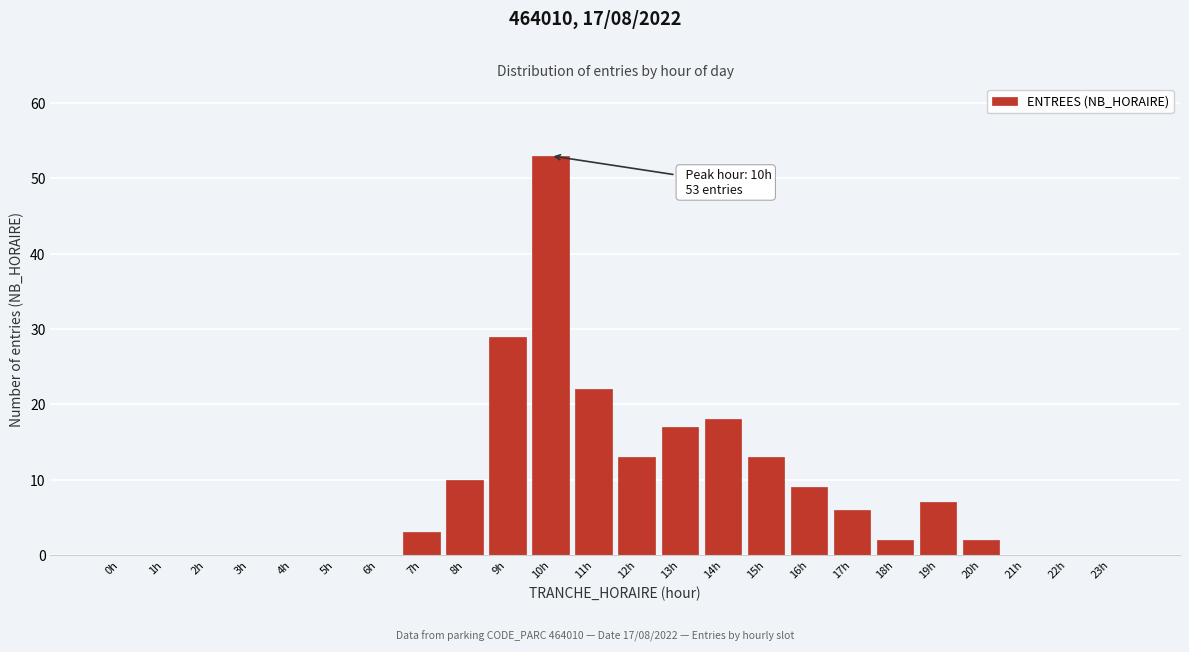

Reading left to right, transcribe all the data shown in this chart.

0h=0	1h=0	2h=0	3h=0	4h=0	5h=0	6h=0	7h=3	8h=10	9h=29	10h=53	11h=22	12h=13	13h=17	14h=18	15h=13	16h=9	17h=6	18h=2	19h=7	20h=2	21h=0	22h=0	23h=0